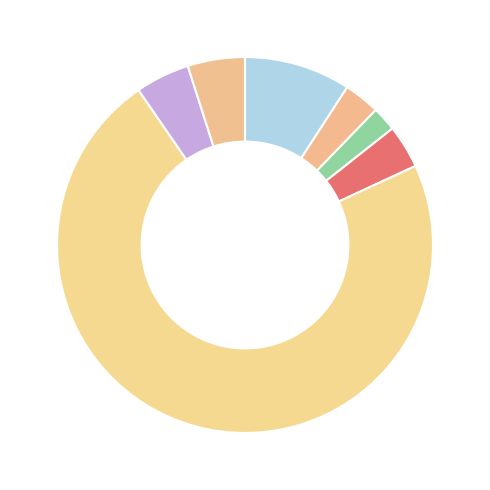

How many segments does this pie chart have?

7